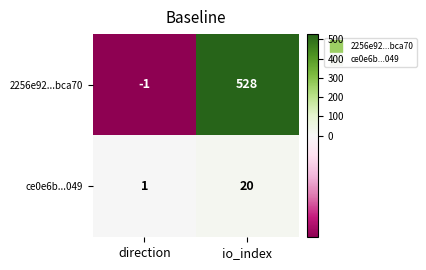

What is the difference between the ce0e6b...049 values at direction and io_index?

19